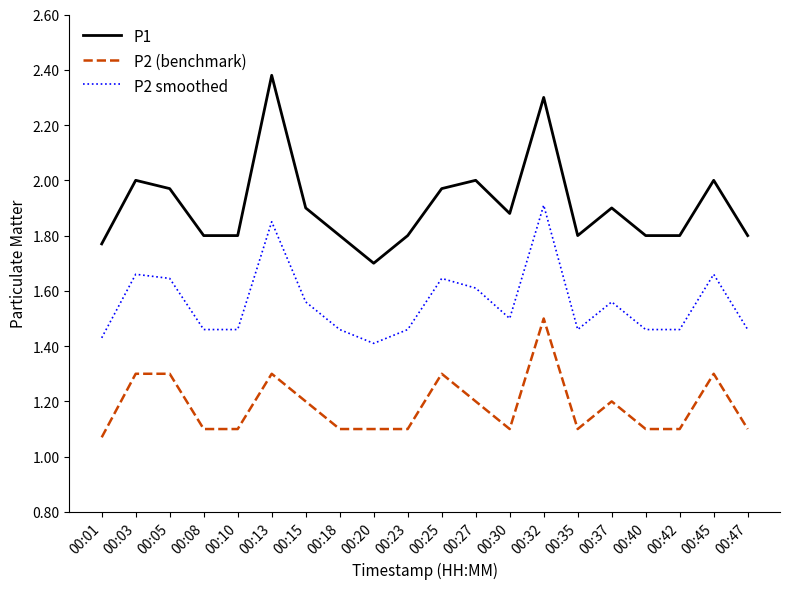

Count the P2 smoothed values in the range 1 to 2.

20